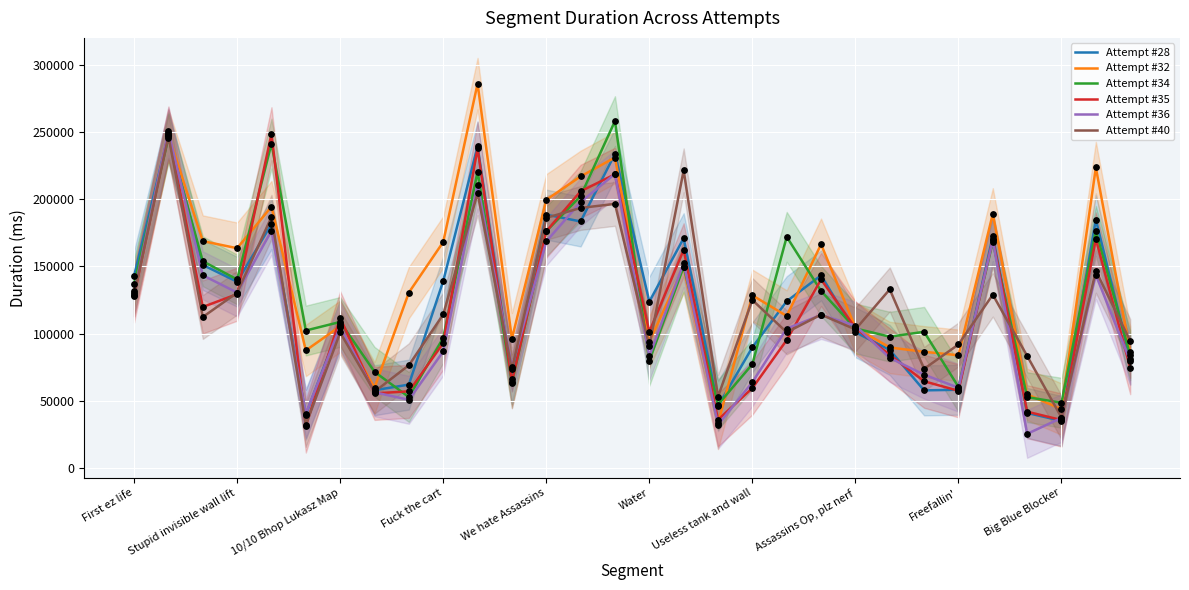

What is the maximum value for Attempt #34?

258178